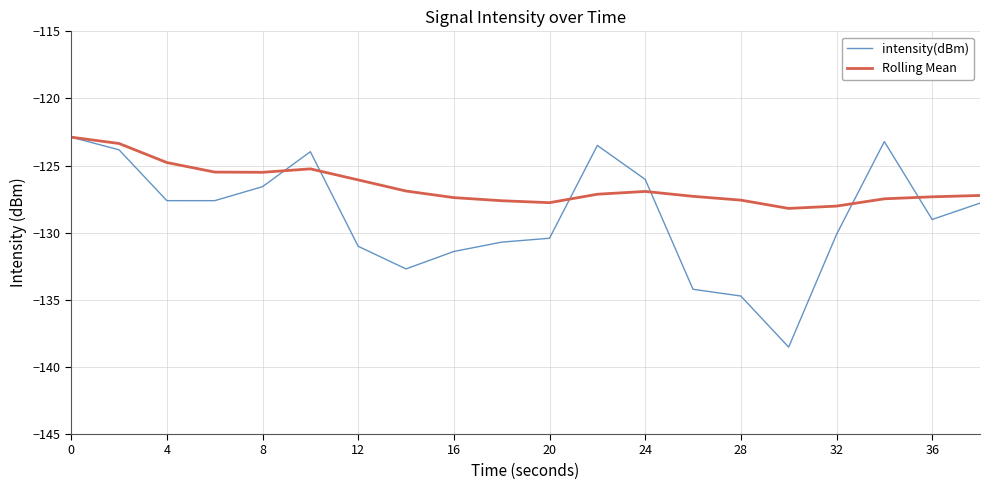

What is the highest value of the intensity(dBm) series?

-122.9